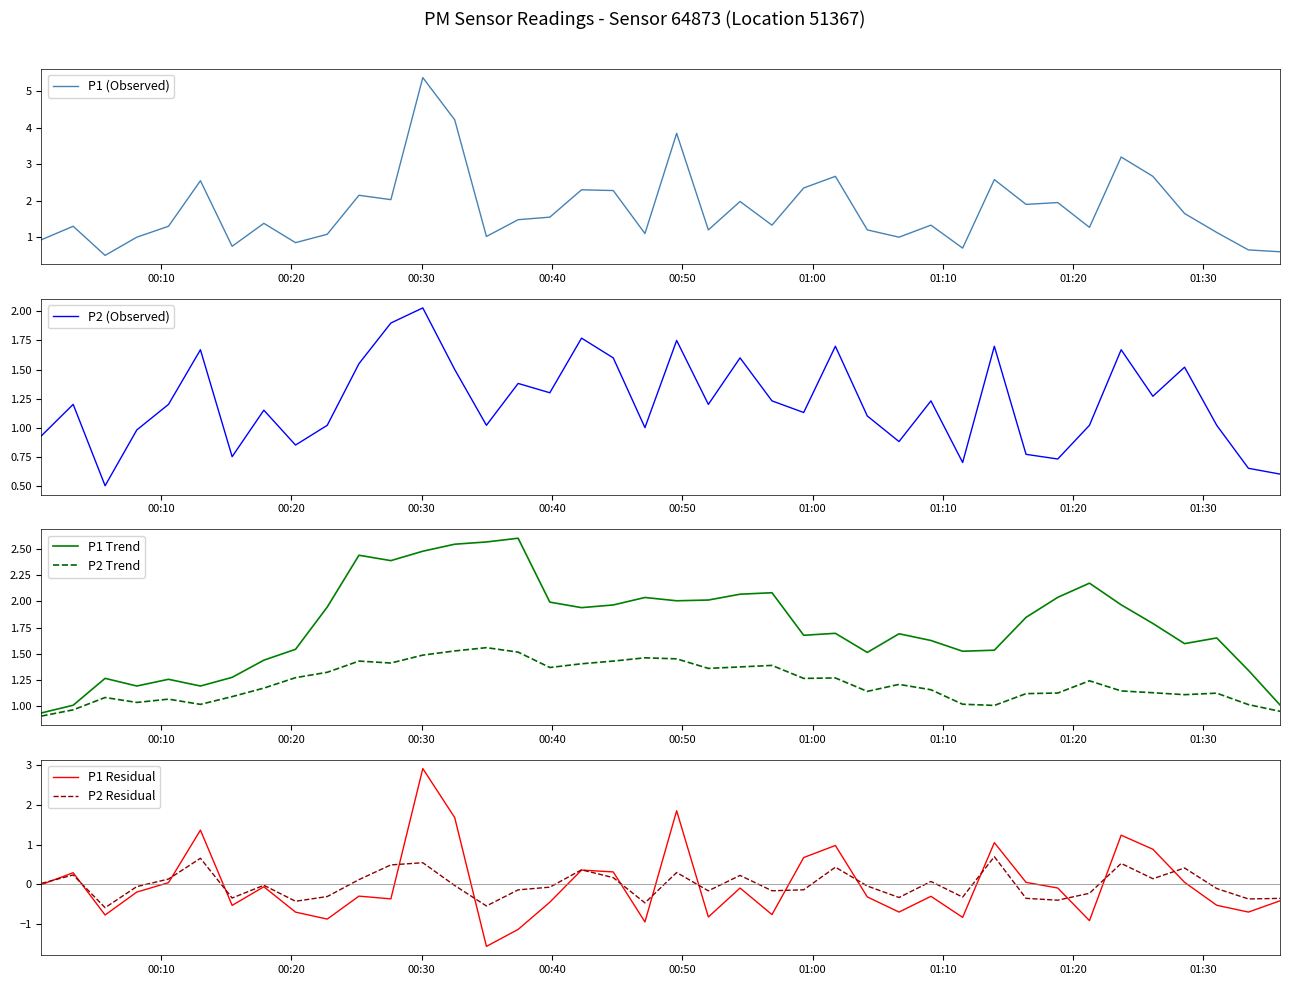

What is the highest value of the P2 Residual series?

0.7